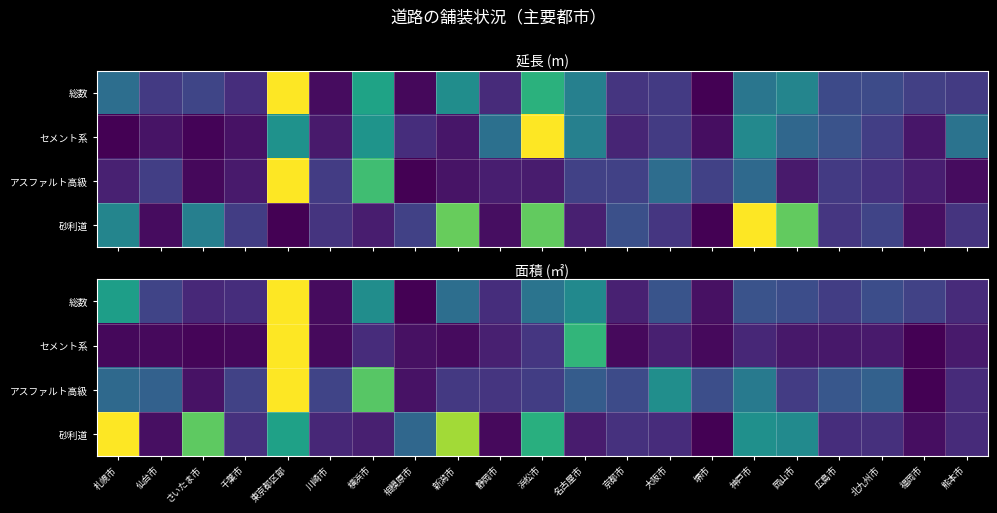

Rank the categories by 砂利道 value from highest to lowest.

札幌市, 新潟市, さいたま市, 浜松市, 東京都区部, 神戸市, 岡山市, 相模原市, 京都市, 千葉市, 北九州市, 広島市, 大阪市, 熊本市, 川崎市, 横浜市, 名古屋市, 仙台市, 福岡市, 静岡市, 堺市